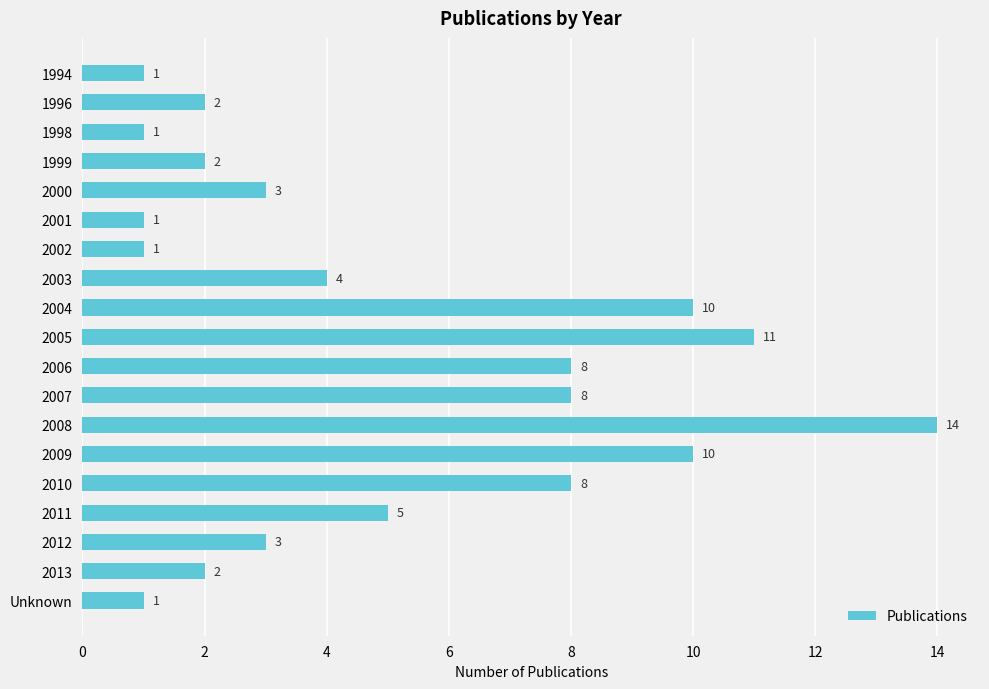

What is the value of the 10th bar from the top?

11